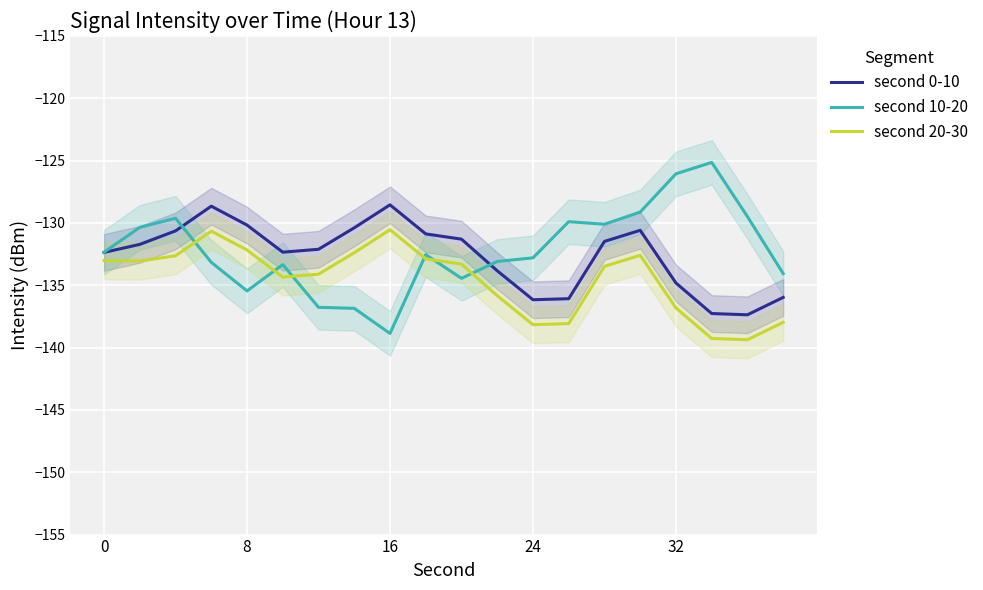

What are all the series names shown in the legend?

second 0-10, second 10-20, second 20-30